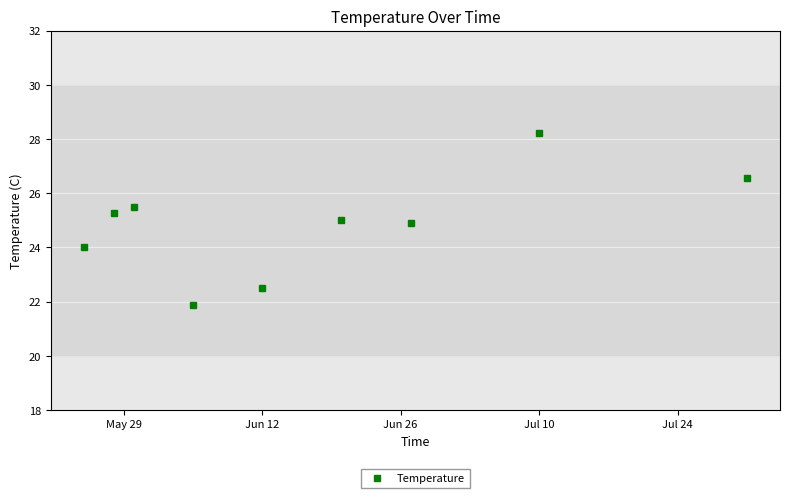

What is the value of the 7th point from the left?

24.9